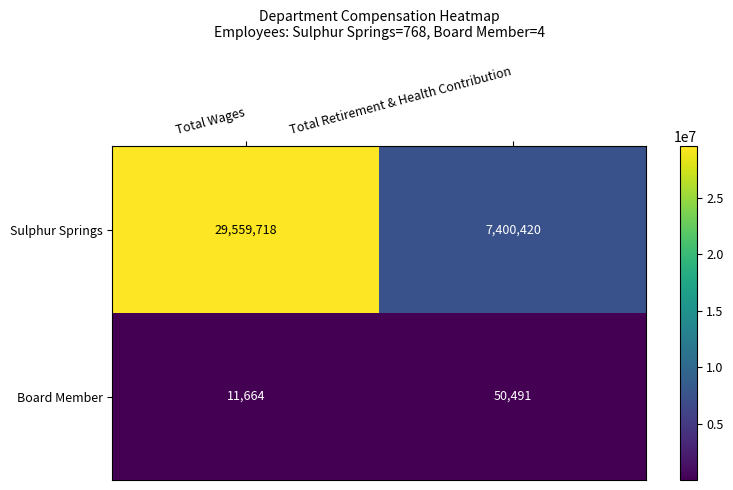

Count the number of data series in this chart.

2